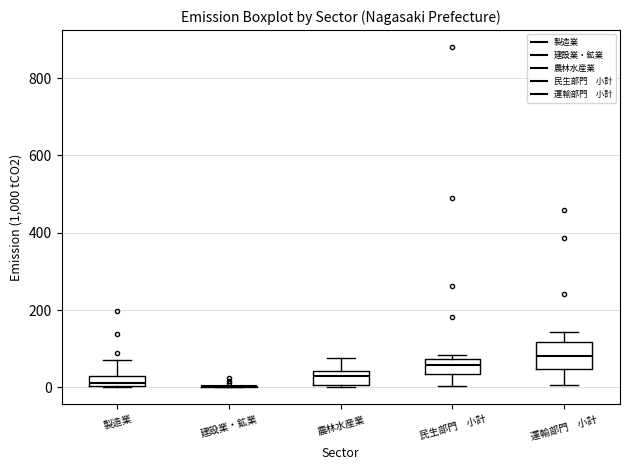

Comparing the boxes themselves (not the whiskers), which one is the tallest?

運輸部門 小計